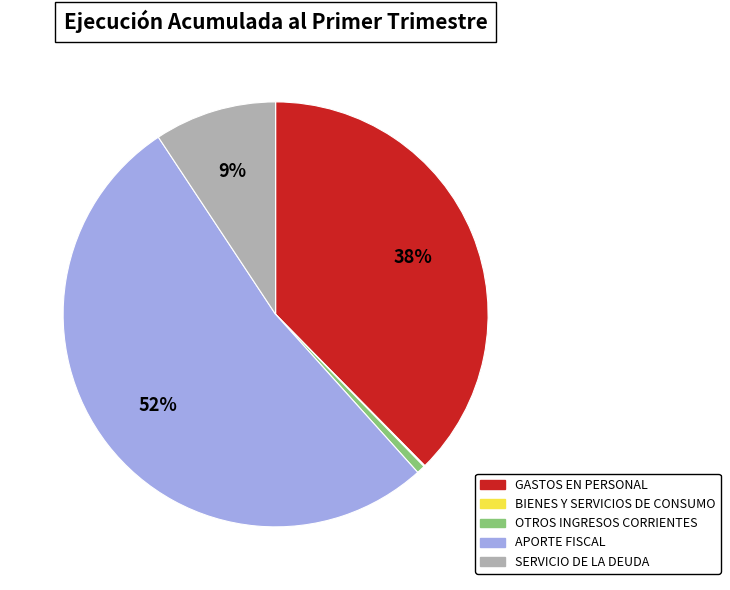

True or false: GASTOS EN PERSONAL accounts for 38% of the total.

True